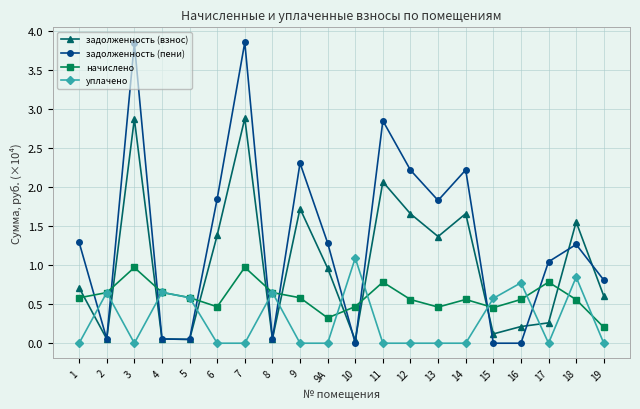

What is the maximum value for уплачено?

1.1